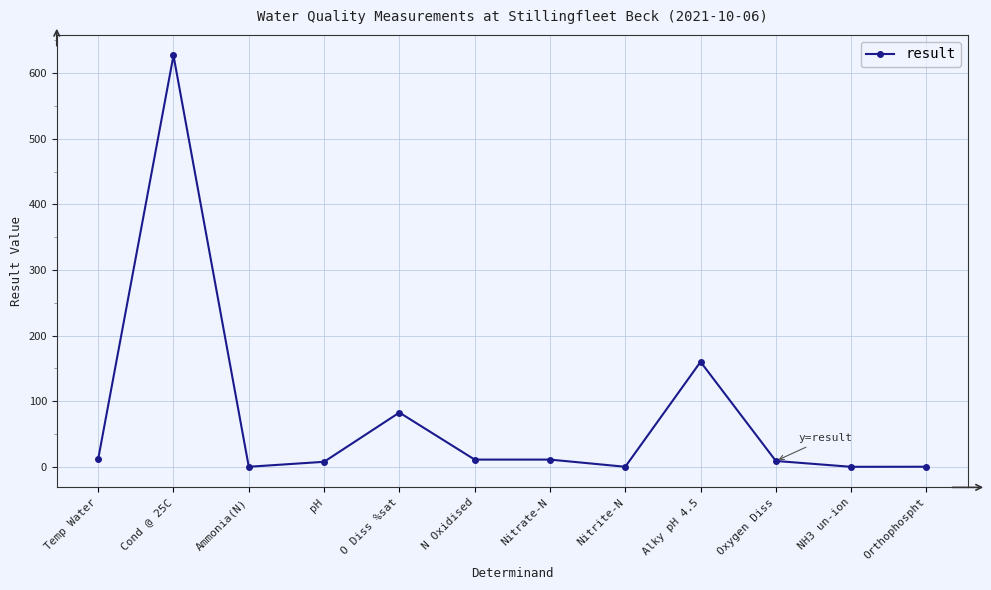

What is the maximum value shown in the chart?

627.0